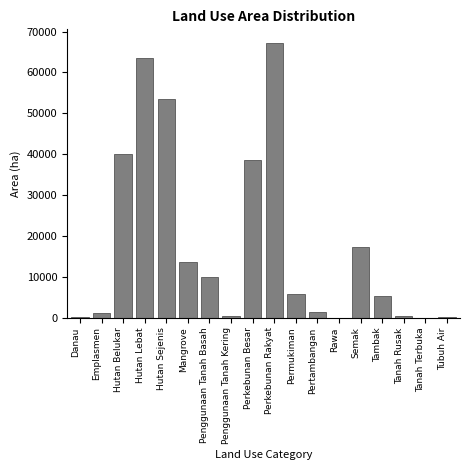

Is it true that the value at Semak is 25479.1?

False